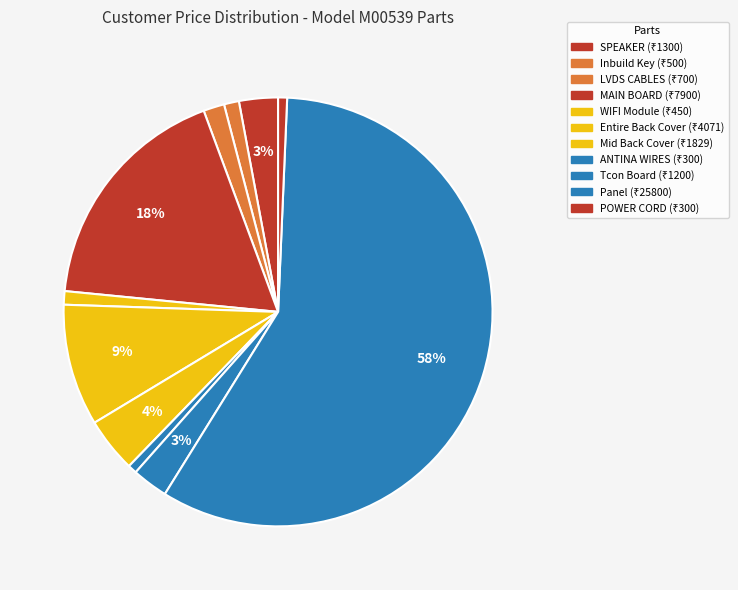

Is it true that Entire Back Cover is 9% of the pie?

True